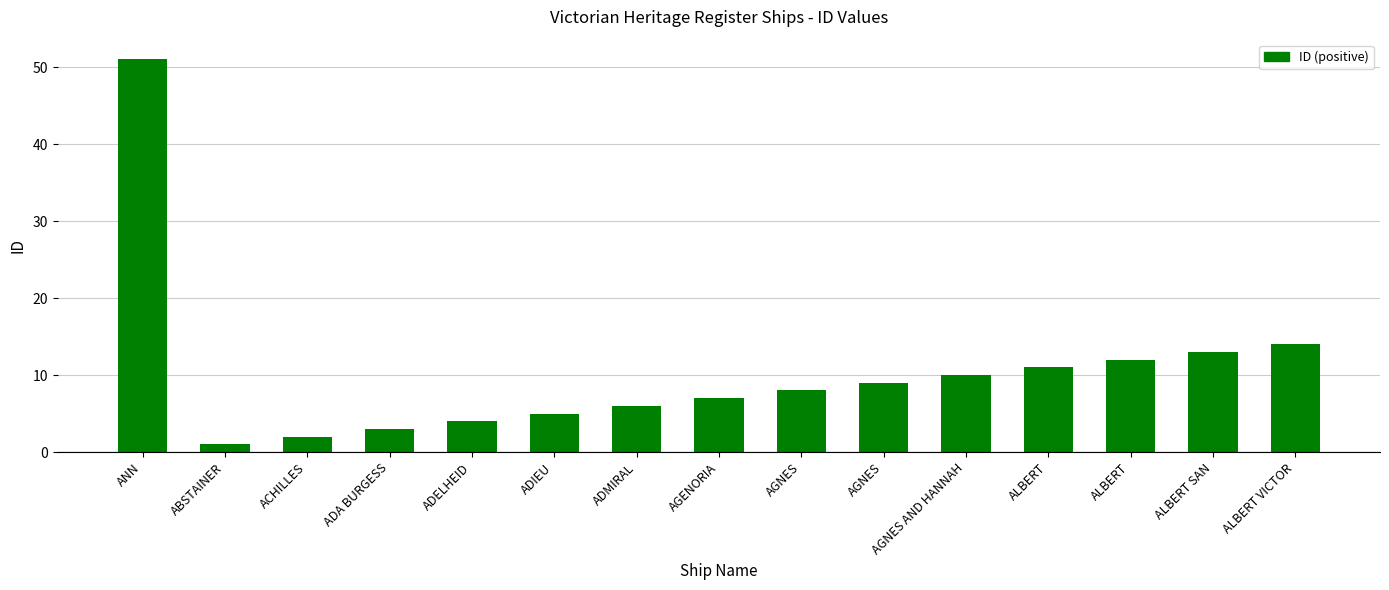

What is the difference between the values at ADMIRAL and ABSTAINER?

5